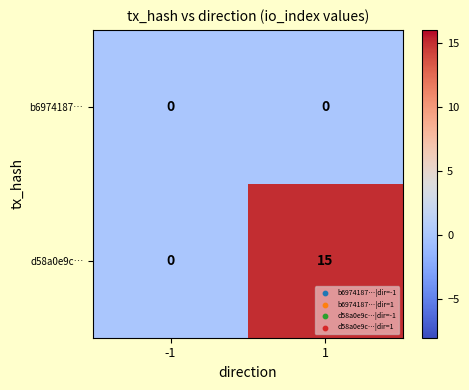

Is it true that d58a0e9c… equals 0 at -1?

True